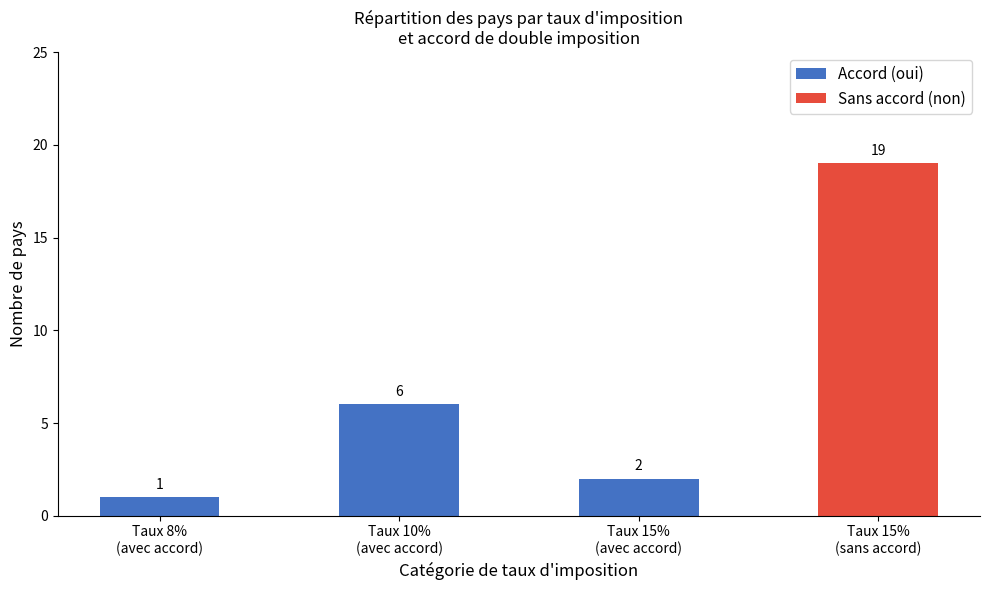

What is the difference between the values at Taux 10%
(avec accord) and Taux 8%
(avec accord)?

5